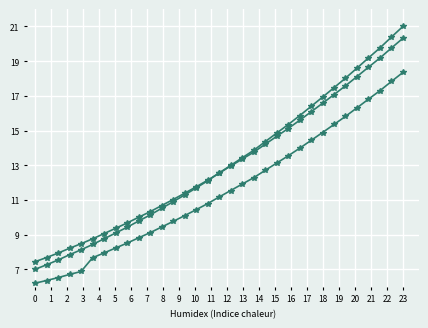

Reading left to right, what are all the values shown in this chart?

Absorption: 7.0	7.3	7.5	7.8	8.1	8.4	8.8	9.1	9.4	9.8	10.1	10.5	10.9	11.3	11.7	12.1	12.6	13.0	13.4	13.9	14.4	14.8	15.3	15.9	16.4	16.9	17.5	18.0	18.6	19.2	19.8	20.4	21.0
Absorption (smooth): 7.4	7.7	7.9	8.2	8.5	8.8	9.1	9.4	9.7	10.0	10.3	10.7	11.0	11.4	11.8	12.1	12.5	12.9	13.4	13.7	14.2	14.7	15.1	15.6	16.1	16.6	17.1	17.6	18.1	18.7	19.2	19.8	20.3
Absorption (alt): 6.2	6.4	6.5	6.7	6.9	7.7	7.9	8.2	8.5	8.8	9.1	9.4	9.8	10.1	10.4	10.8	11.2	11.5	11.9	12.3	12.7	13.1	13.5	14.0	14.4	14.9	15.4	15.8	16.3	16.8	17.3	17.8	18.3